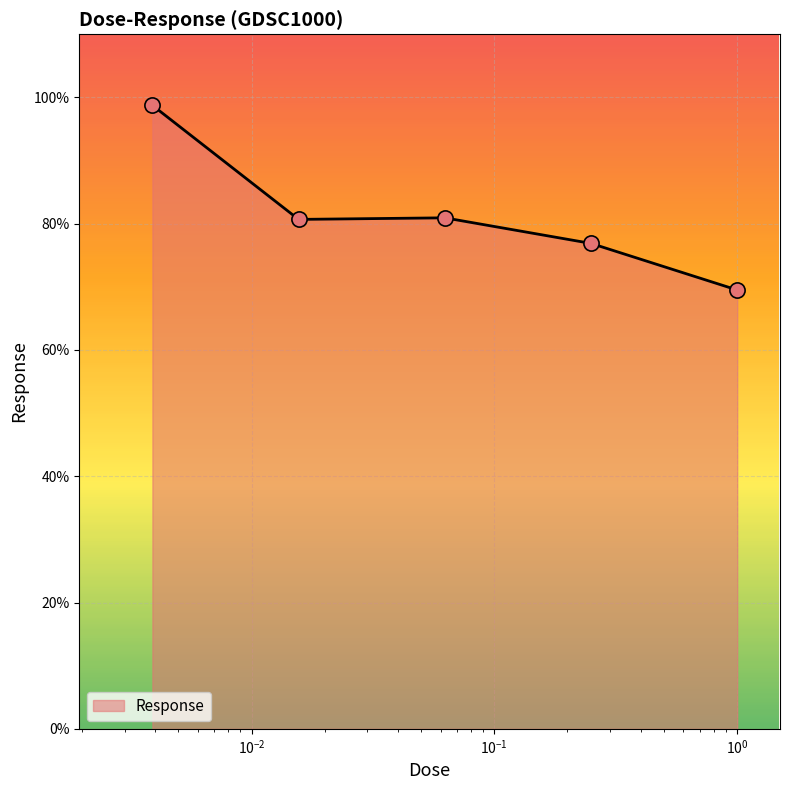

What is the minimum value shown in the chart?

69.5